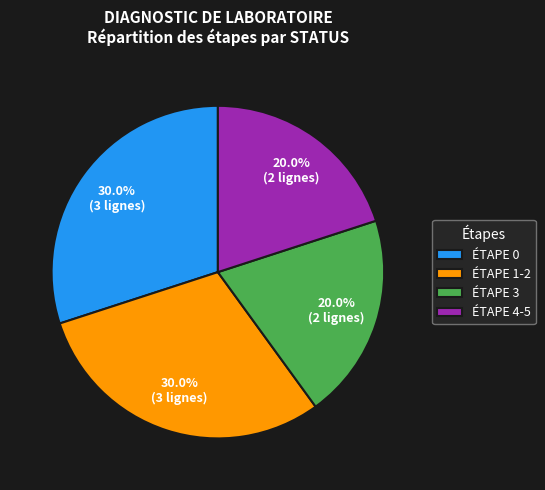

How many segments does this pie chart have?

4